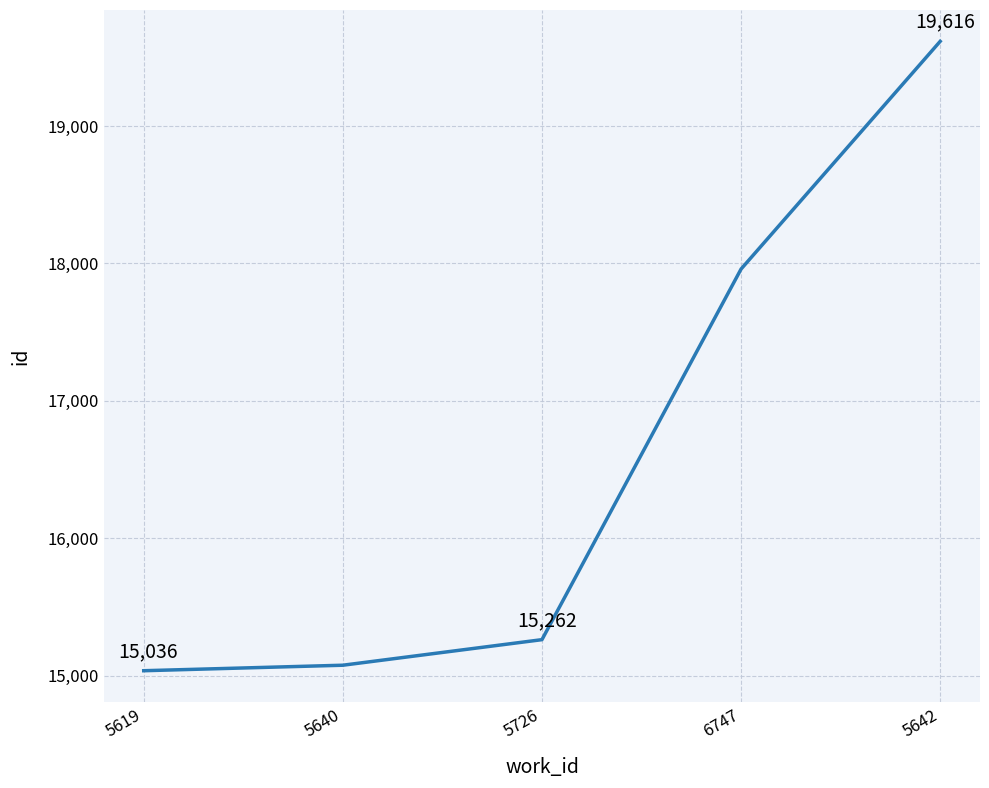

The value at 5640 is 20011. True or false?

False